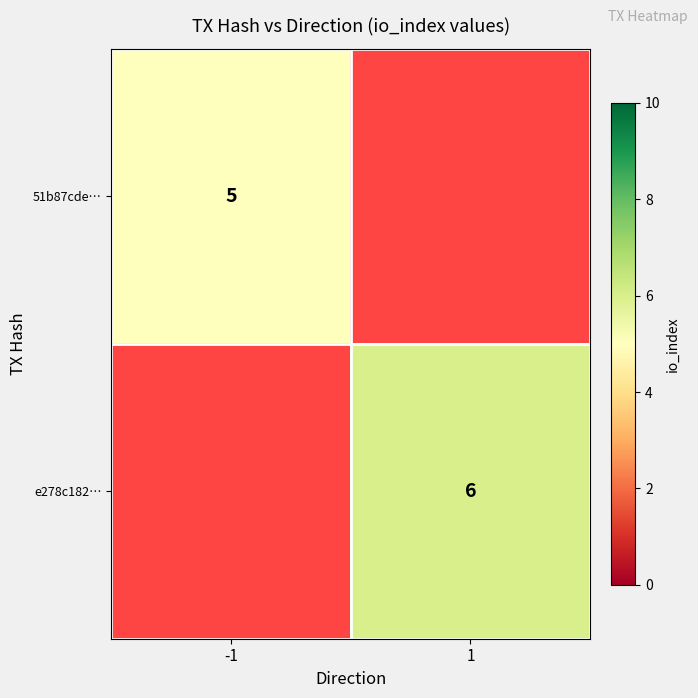

The e278c182… series shows 4 at 1. True or false?

False